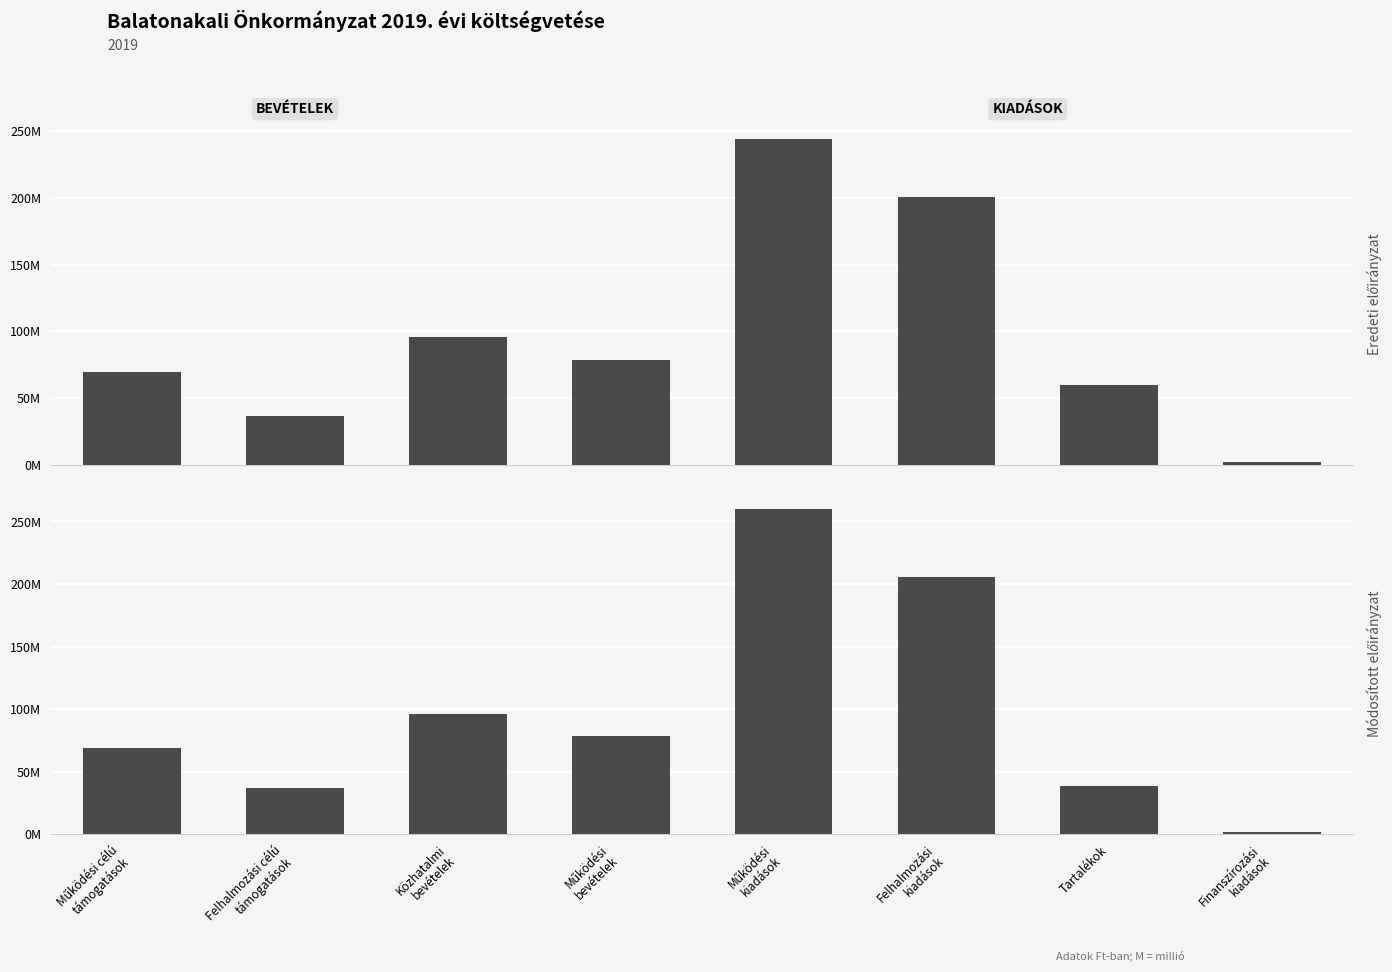

Reading left to right, what are all the values shown in this chart?

Eredeti előirányzat: 69237657	36925688	96000000	78494085	243722682	200170892	60040523	2303903
Módosított előirányzat: 69237657	36925688	96000000	78494090	260218876	205938892	38987329	2303903